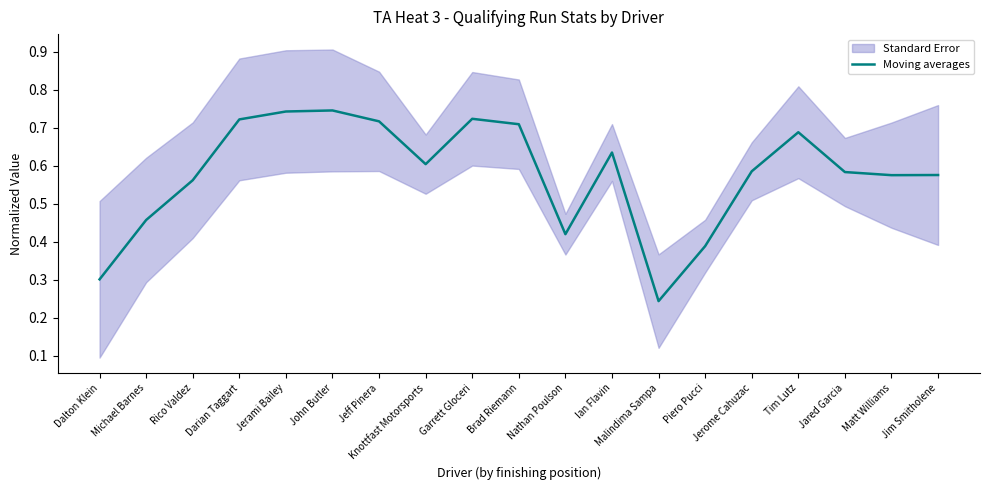

Reading left to right, extract all data points from this chart.

0.3	0.5	0.6	0.7	0.7	0.7	0.7	0.6	0.7	0.7	0.4	0.6	0.2	0.4	0.6	0.7	0.6	0.6	0.6